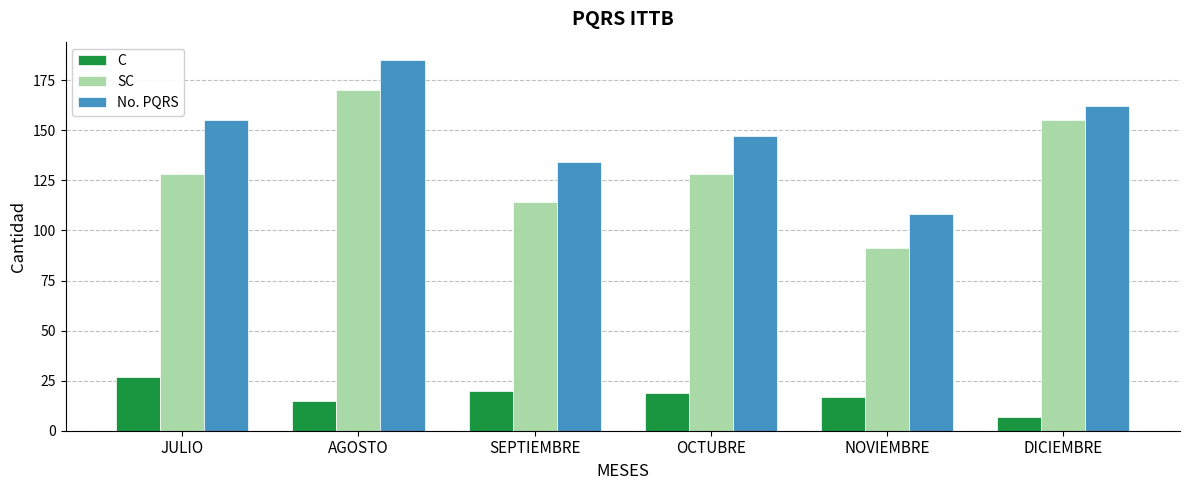

Is the value of No. PQRS at OCTUBRE greater than the value of C at SEPTIEMBRE?

Yes